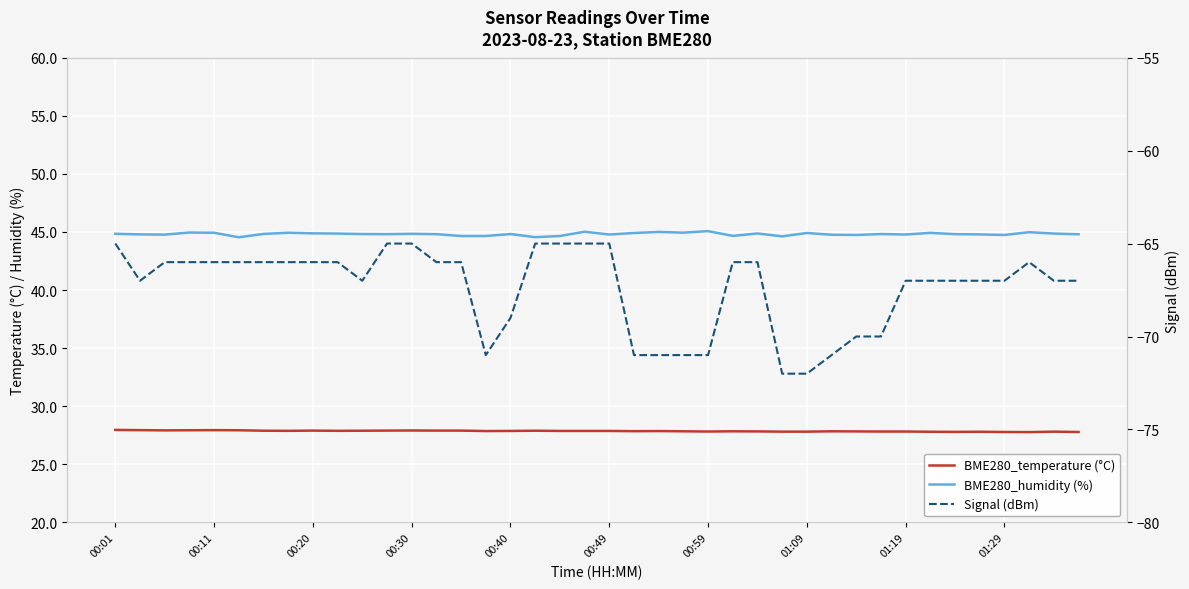

Reading left to right, extract all data points from this chart.

BME280_temperature (°C): 28.0	27.9	27.9	27.9	27.9	27.9	27.9	27.9	27.9	27.9	27.9	27.9	27.9	27.9	27.9	27.9	27.9	27.9	27.9	27.9	27.9	27.9	27.9	27.8	27.8	27.8	27.8	27.8	27.8	27.8	27.8	27.8	27.8	27.8	27.8	27.8	27.8	27.8	27.8	27.8
BME280_humidity (%): 44.8	44.8	44.8	45.0	44.9	44.5	44.8	44.9	44.9	44.9	44.8	44.8	44.8	44.8	44.6	44.6	44.8	44.5	44.6	45.0	44.8	44.9	45.0	44.9	45.1	44.7	44.9	44.6	44.9	44.8	44.7	44.8	44.8	44.9	44.8	44.8	44.7	45.0	44.9	44.8
Signal (dBm): -65.0	-67.0	-66.0	-66.0	-66.0	-66.0	-66.0	-66.0	-66.0	-66.0	-67.0	-65.0	-65.0	-66.0	-66.0	-71.0	-69.0	-65.0	-65.0	-65.0	-65.0	-71.0	-71.0	-71.0	-71.0	-66.0	-66.0	-72.0	-72.0	-71.0	-70.0	-70.0	-67.0	-67.0	-67.0	-67.0	-67.0	-66.0	-67.0	-67.0